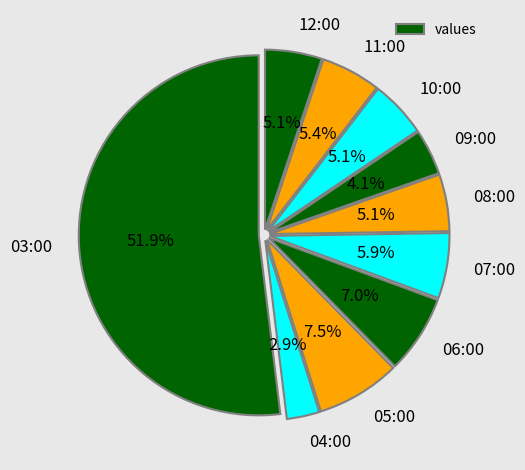

Between 09:00 and 12:00, which is larger?

12:00